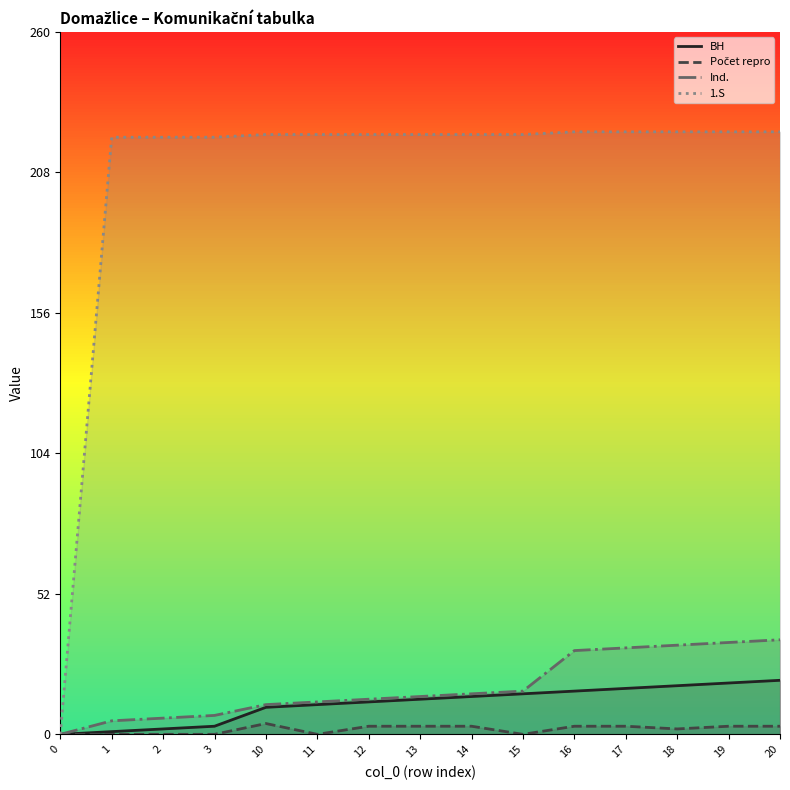

Does the chart display data point markers on the line(s)?

No